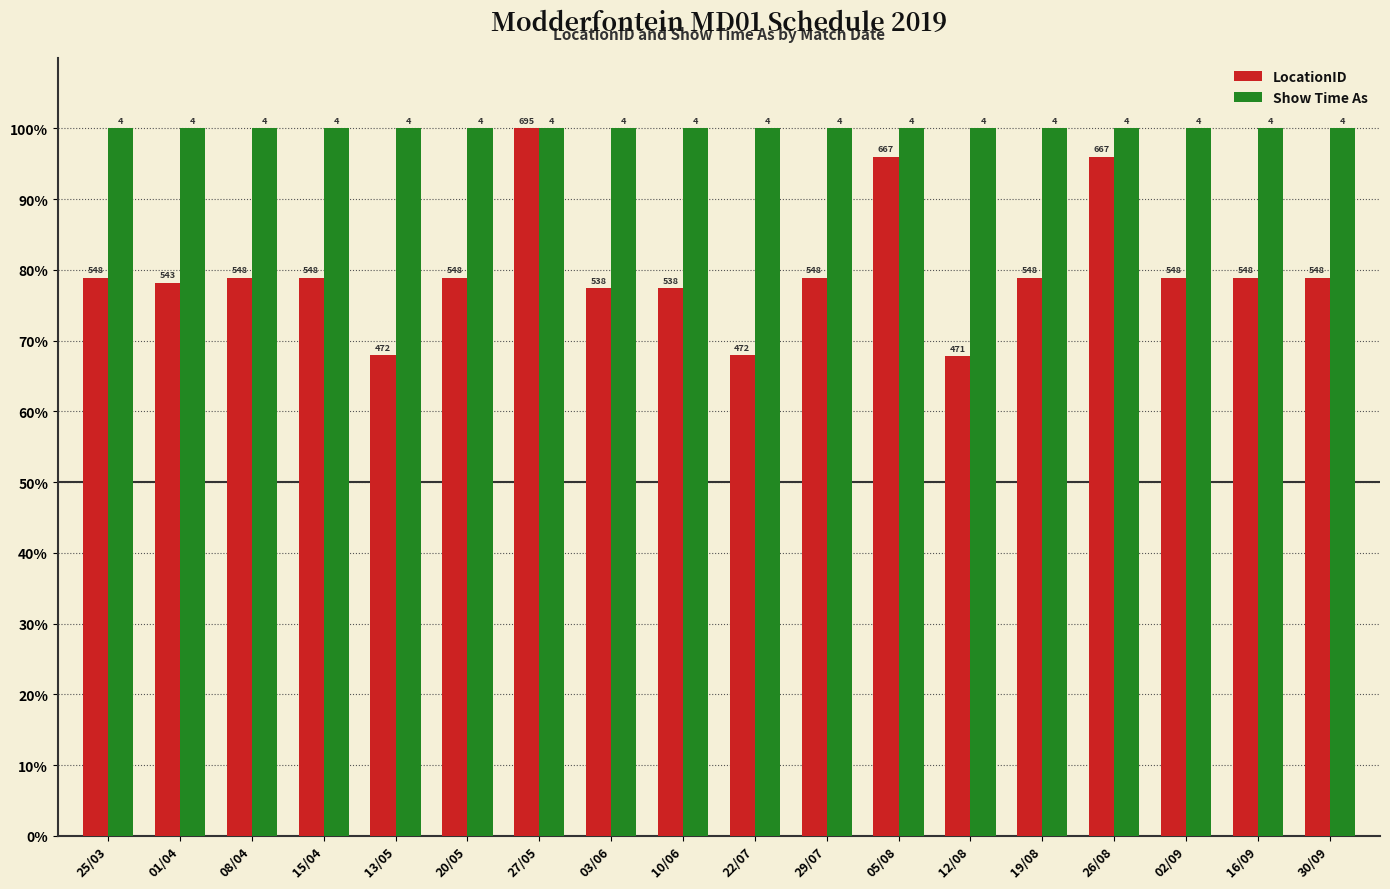

Which series has the largest total across all categories?

Show Time As